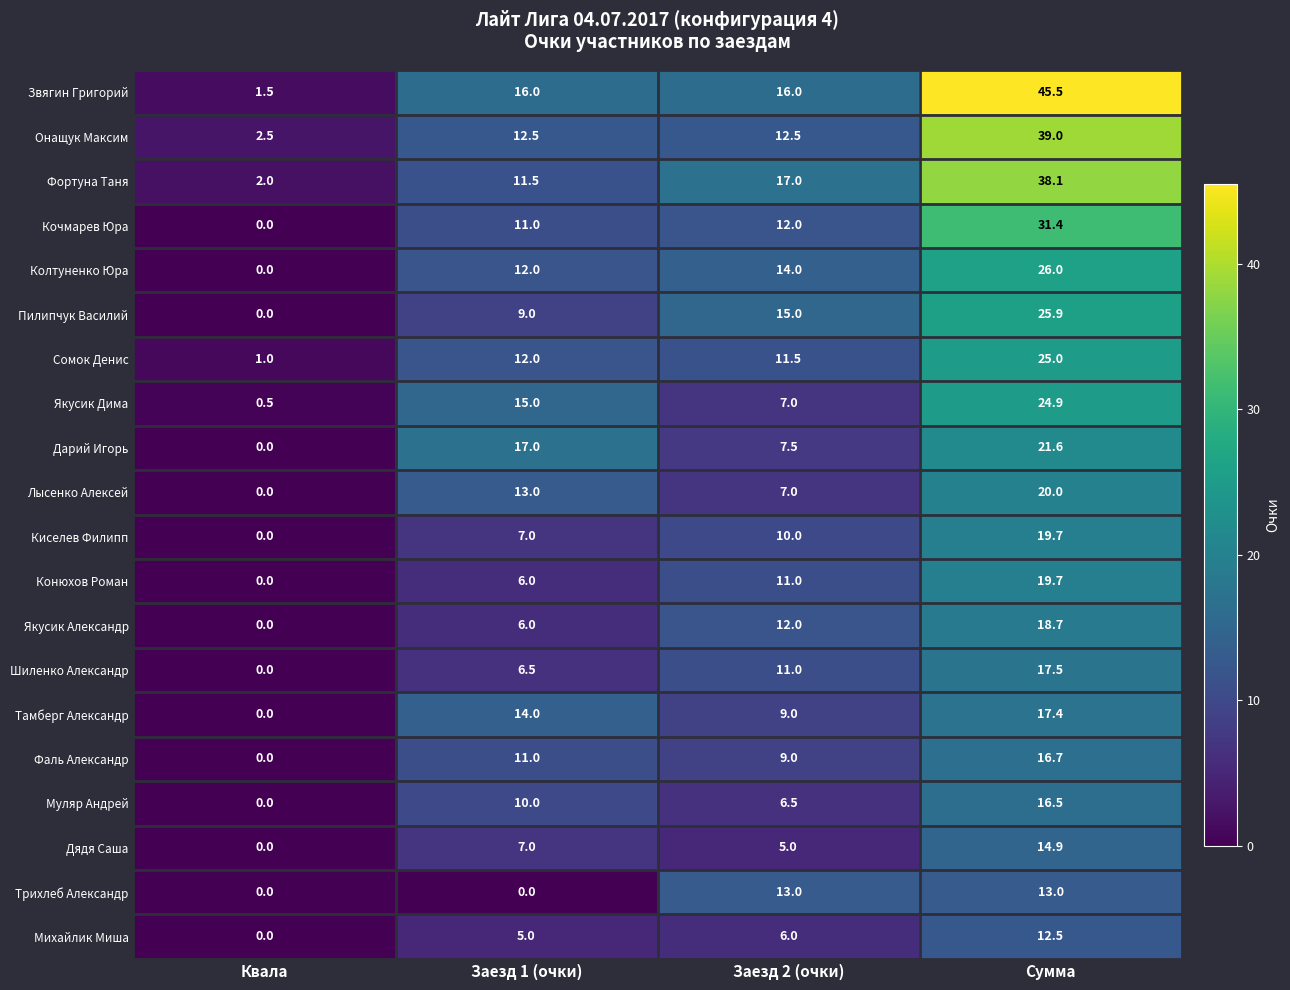

What is the difference between the Киселев Филипп values at Заезд 1 (очки) and Заезд 2 (очки)?

3.0